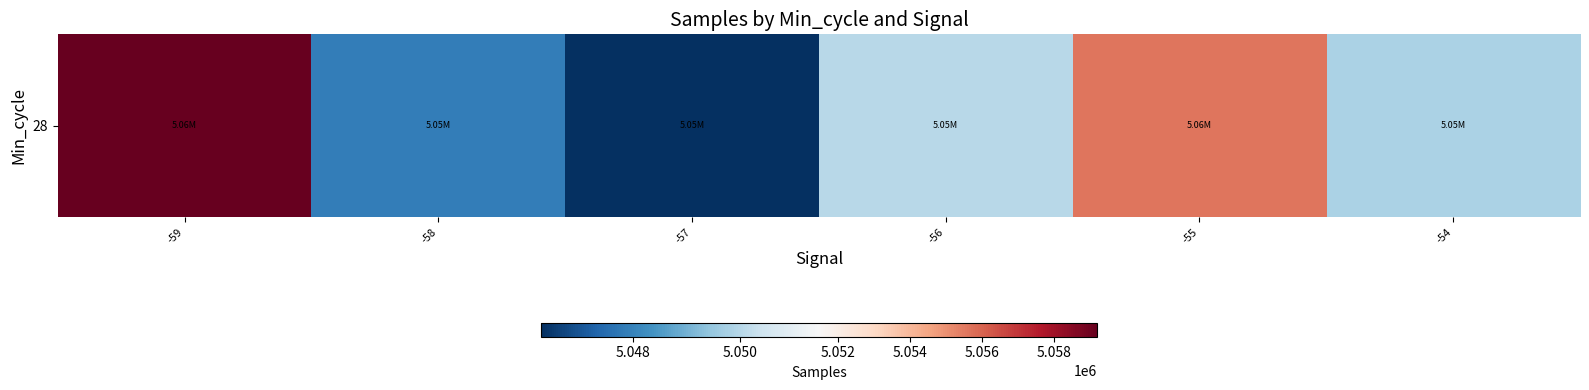

What is the smallest value displayed?

5046290.3